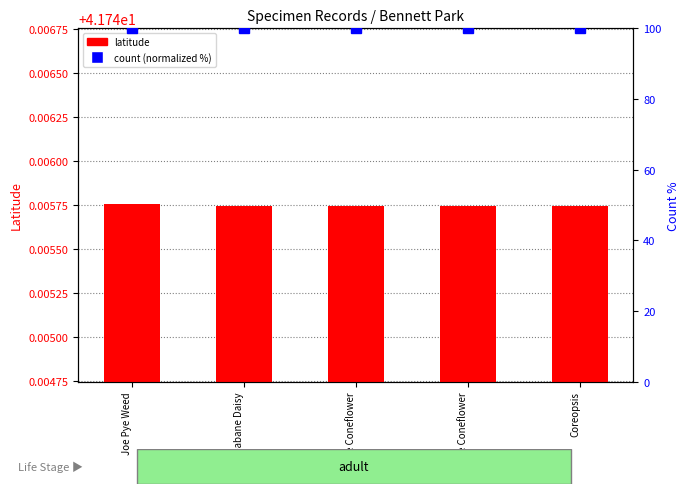

The count (normalized %) series shows 134.1 at Glade Coneflower. True or false?

False